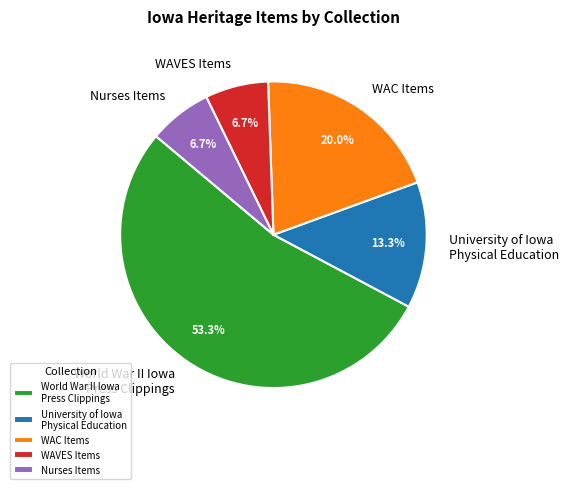

How many slices are in this pie chart?

5